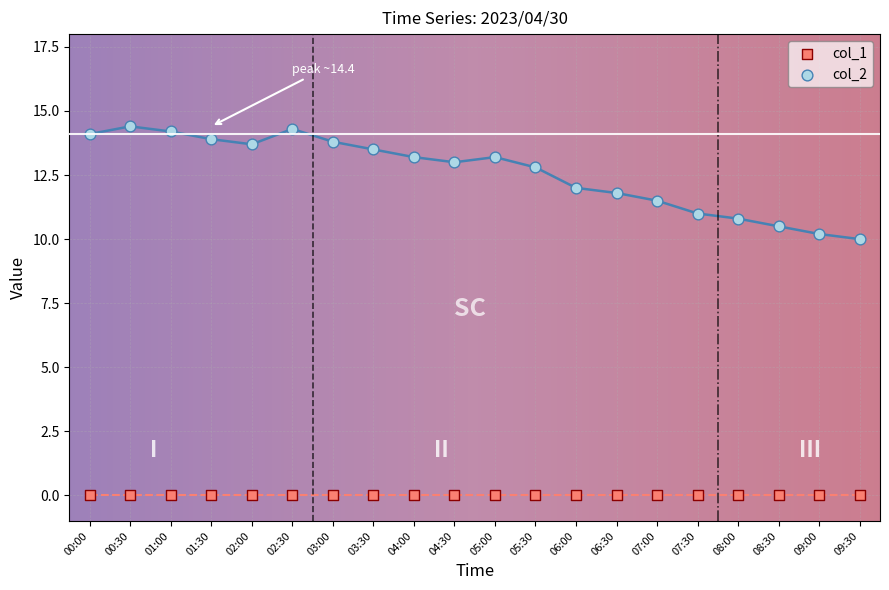

What is the spread (max minus min) of values at 07:00?

11.5